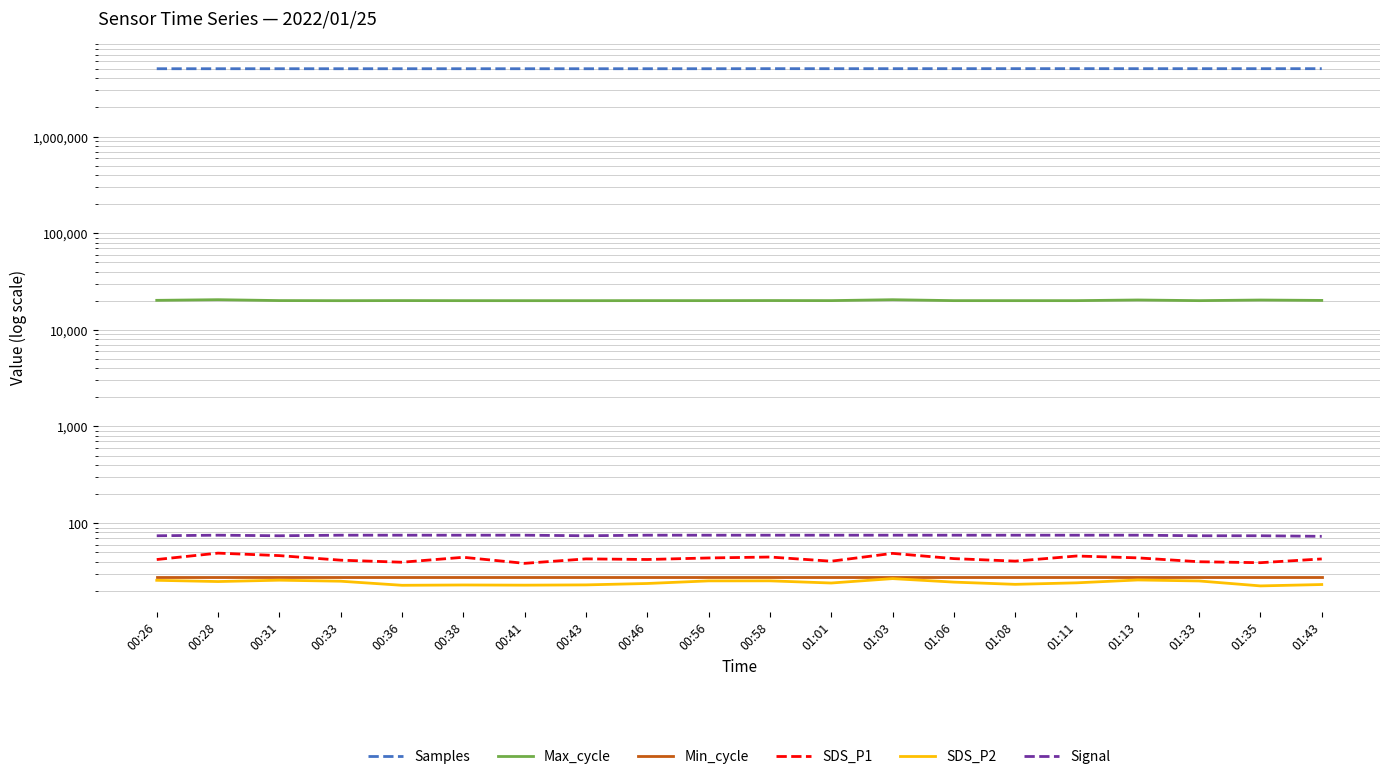

What is the approximate value of Signal at 00:38?

75.0